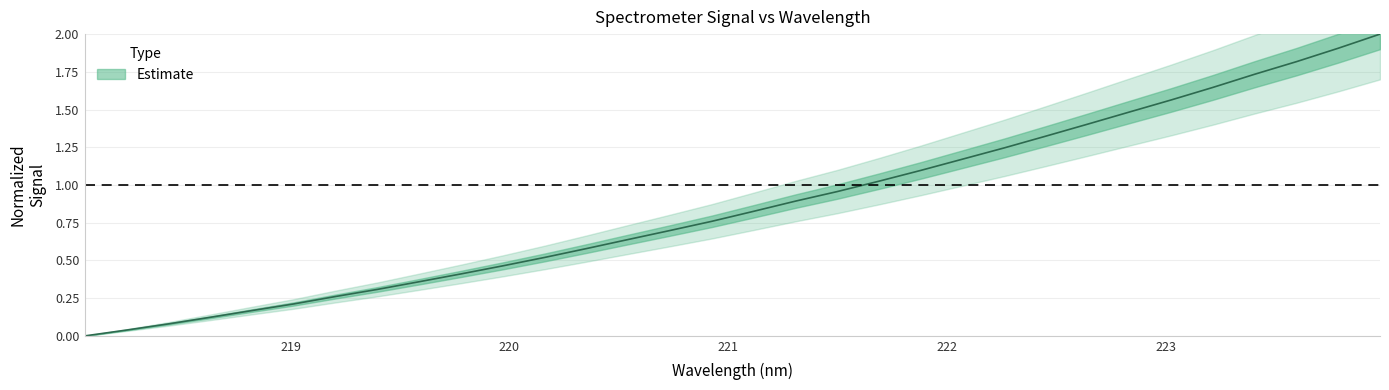

What is the difference between the second highest and minimum values?

1.9